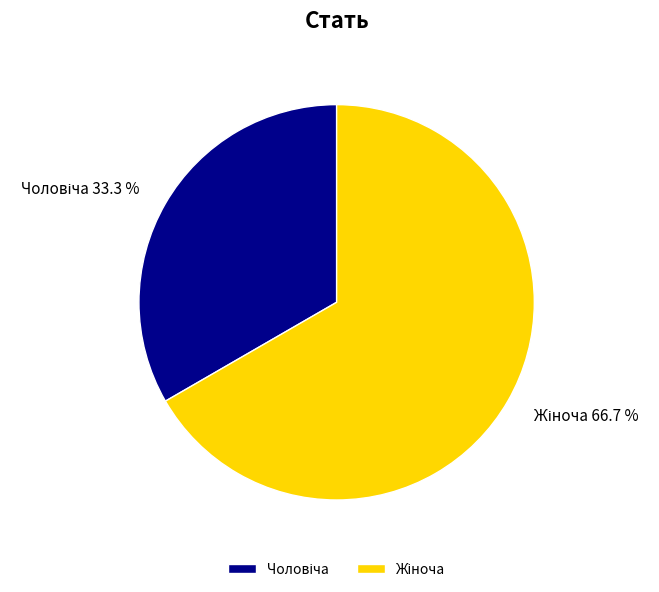

Is there a majority slice in this chart?

Yes